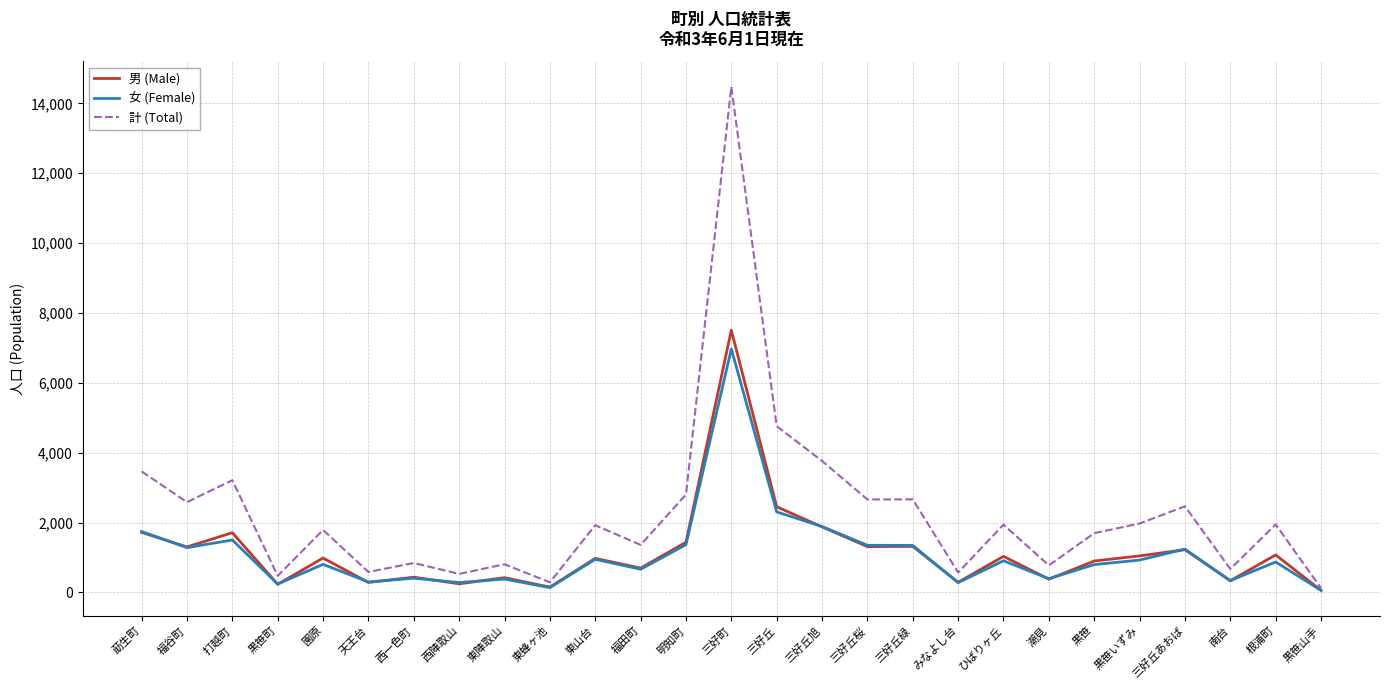

Is it true that 計 (Total) equals 2662 at 三好丘桜?

True